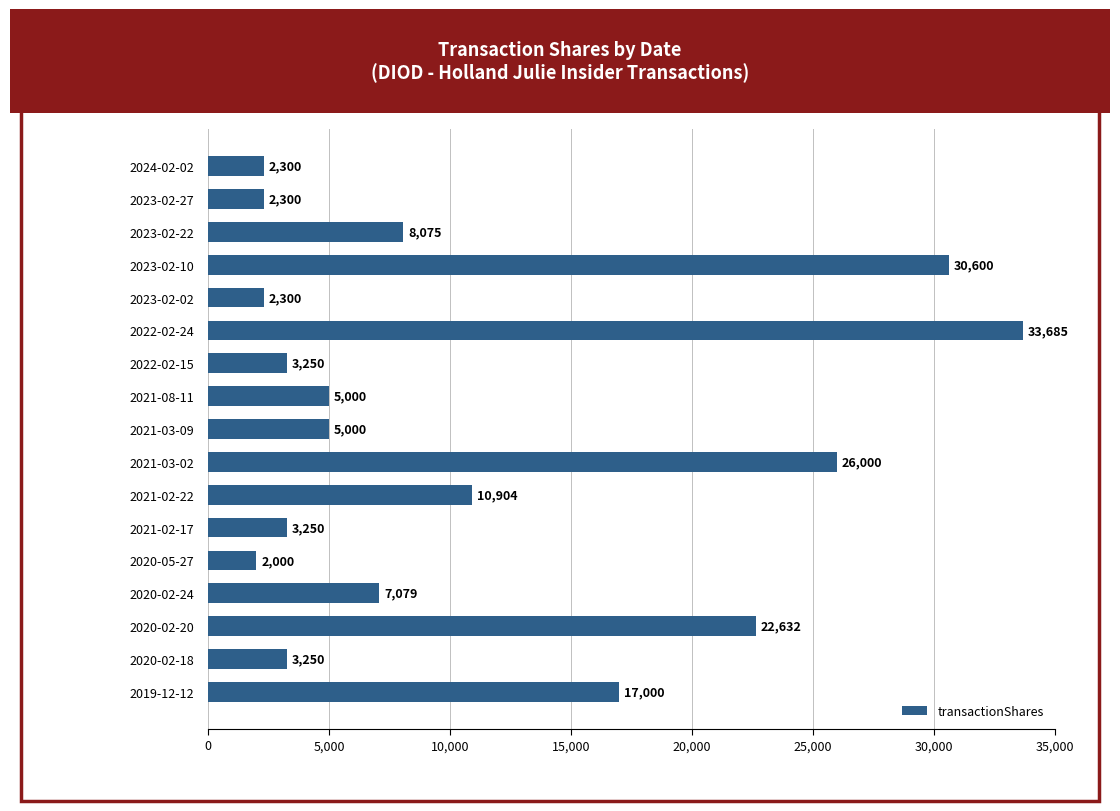

The chart shows a value of 5000 at 2021-08-11. True or false?

True